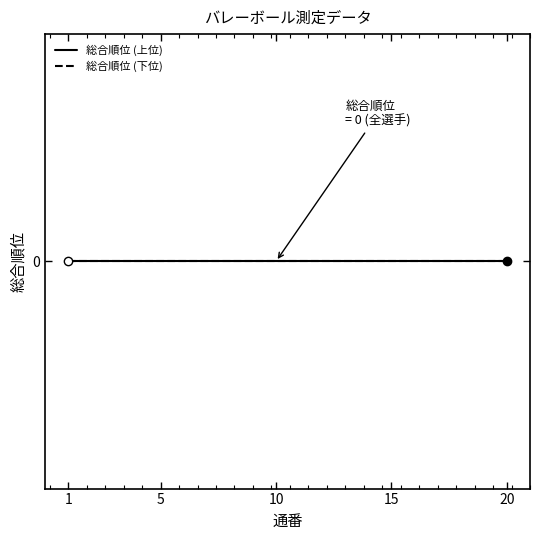

At which label is 総合順位 closest to 0?

1